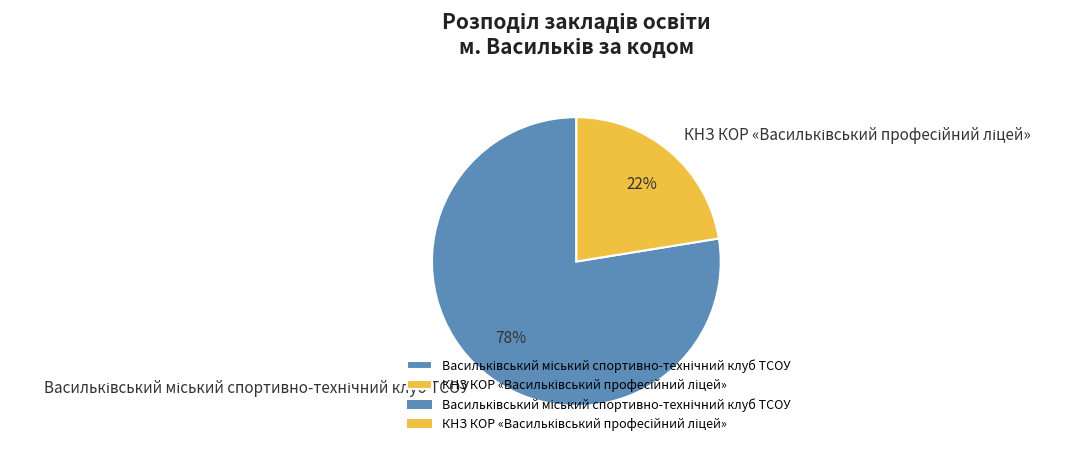

Is there any slice that represents more than half of the pie?

Yes